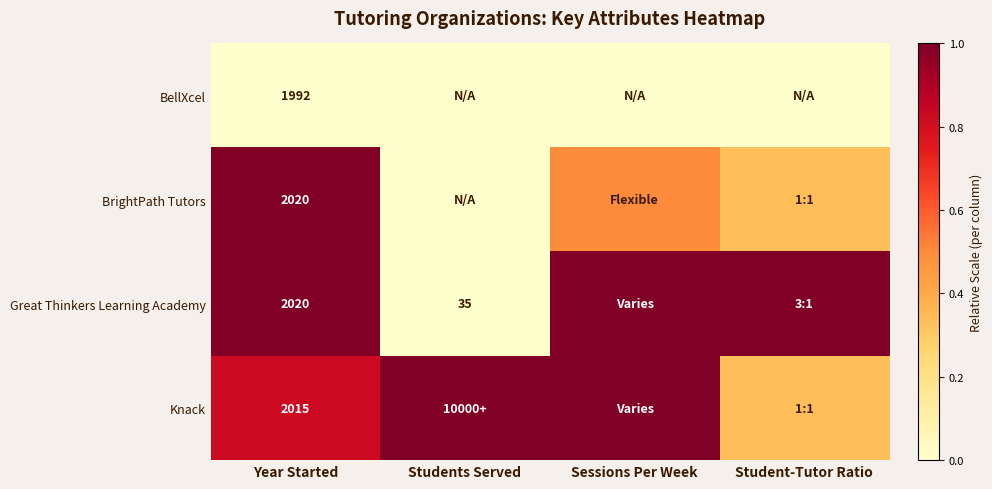

What is the difference between the highest and lowest values at Student-Tutor Ratio?

1.0